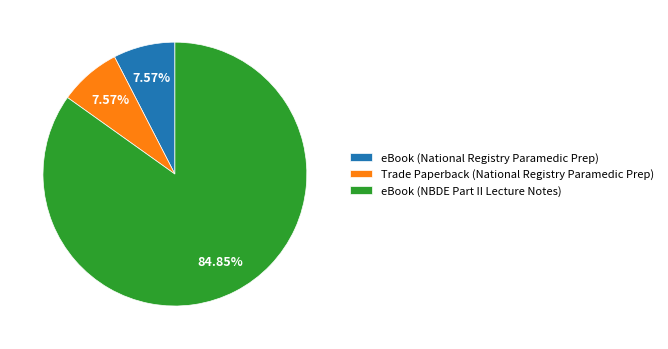

What percentage is NOT represented by Trade Paperback (National Registry Paramedic Prep)?

92.4%